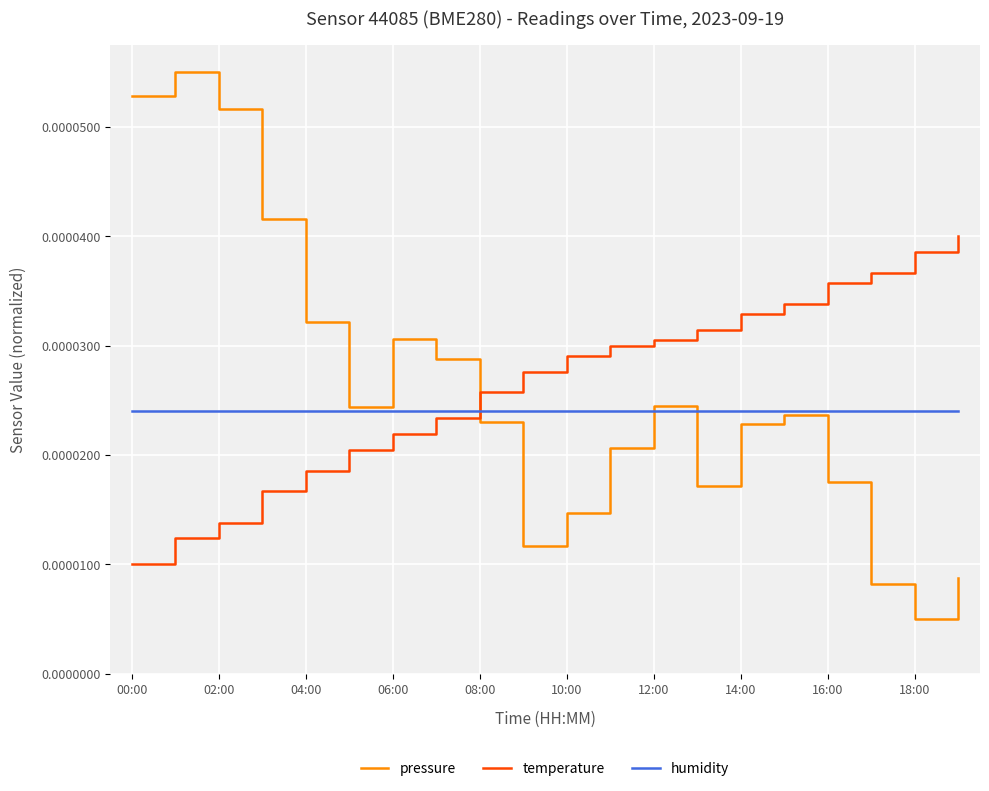

True or false: humidity and temperature cross at least once.

True